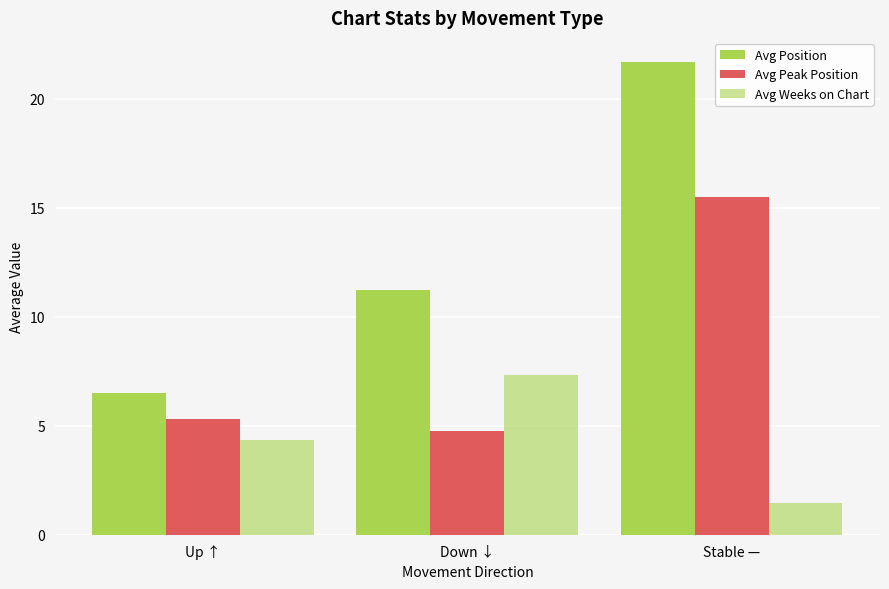

List the labels in order of Avg Position value, largest first.

Stable —, Down ↓, Up ↑